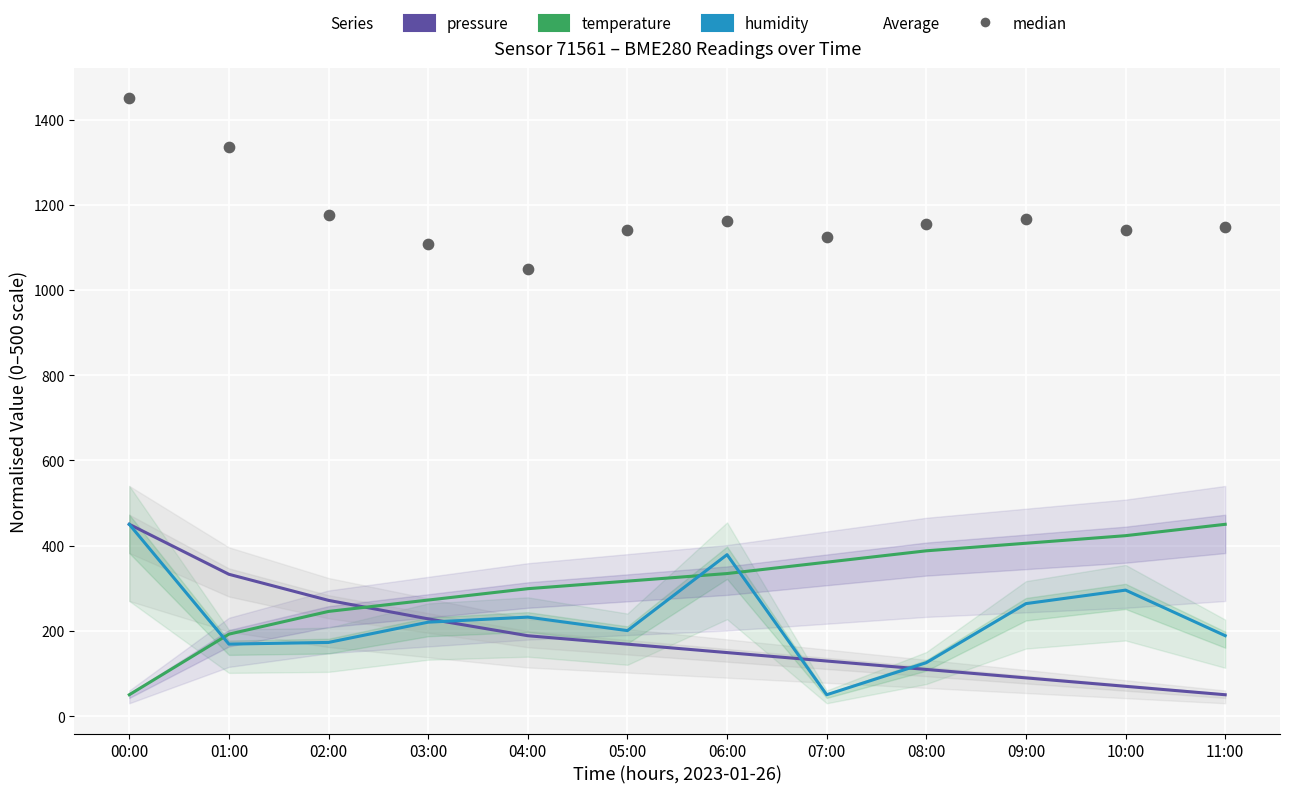

At which category is the sum across all series the highest?

00:00